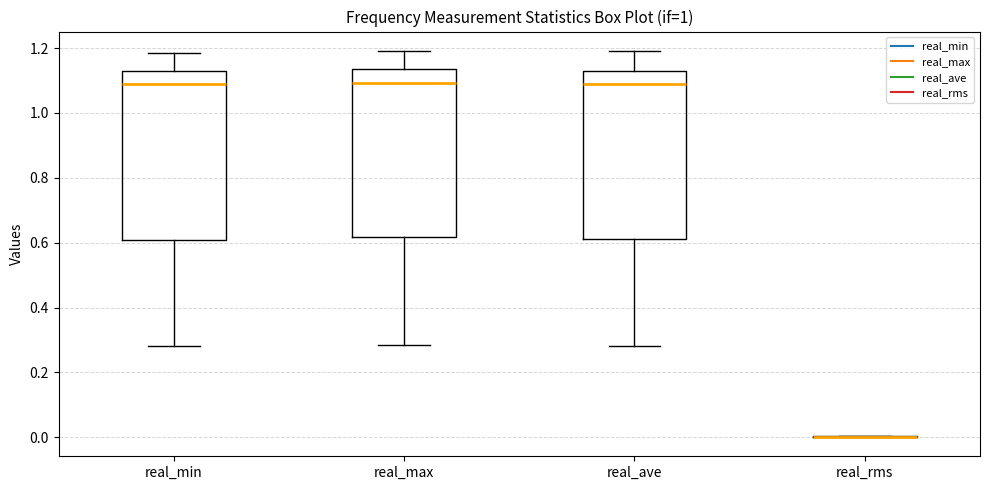

Reading left to right, read every box against the y-axis: the position of its median line, the range the box covers, and the ends of its whiskers. The values are not printed on the chart, so give them approximately, as read against the axis.

real_min: median 1.08, box 0.60 to 1.12, whiskers 0.28 to 1.18
real_max: median 1.10, box 0.62 to 1.14, whiskers 0.28 to 1.20
real_ave: median 1.10, box 0.62 to 1.14, whiskers 0.28 to 1.20
real_rms: box collapsed to a line at 0.00, whiskers 0.00 to 0.00